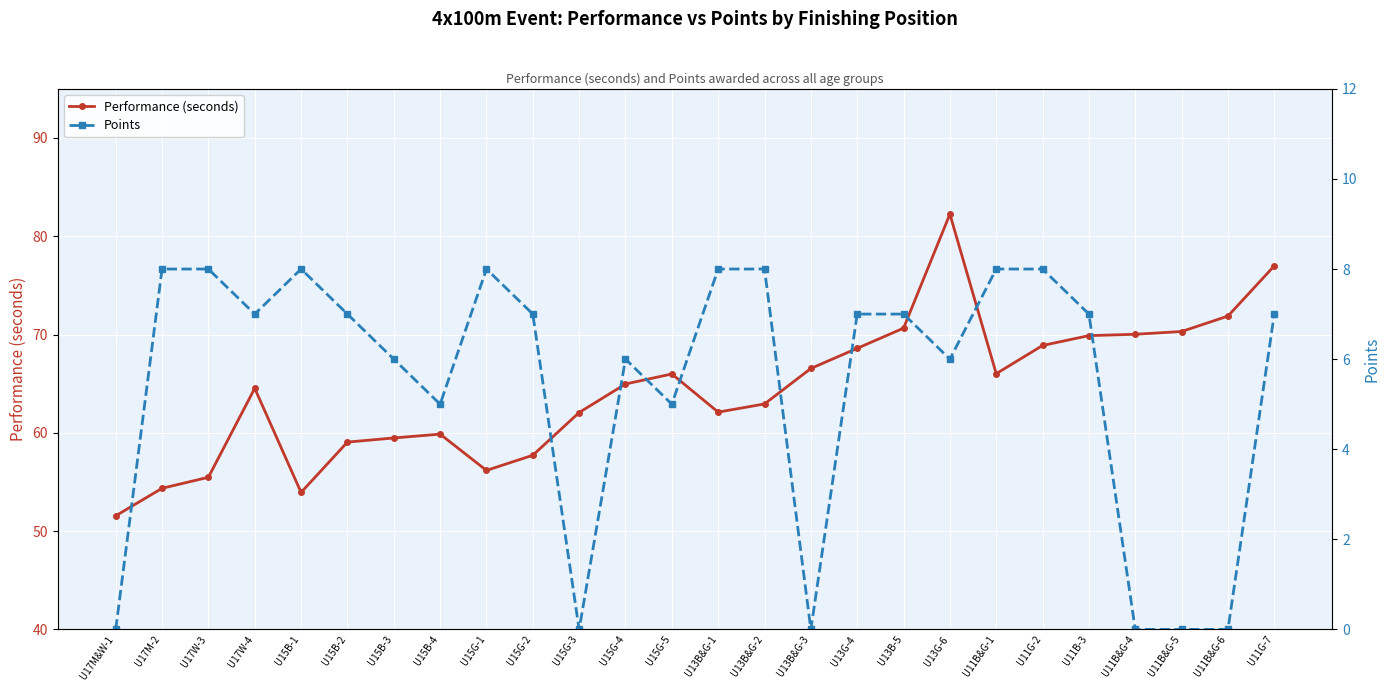

At which category is the sum across all series the highest?

U13G-6